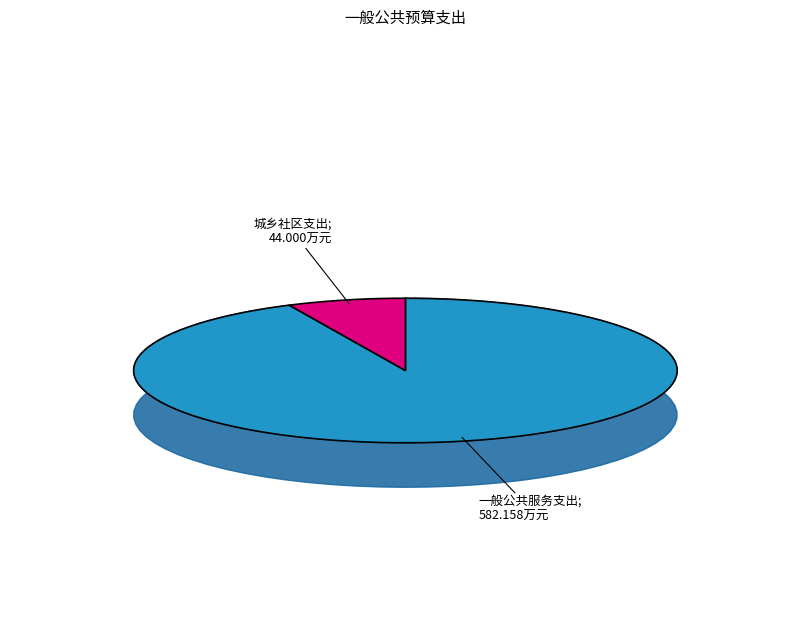

What percentage is the 城乡社区支出 slice, to the nearest percent?

7%